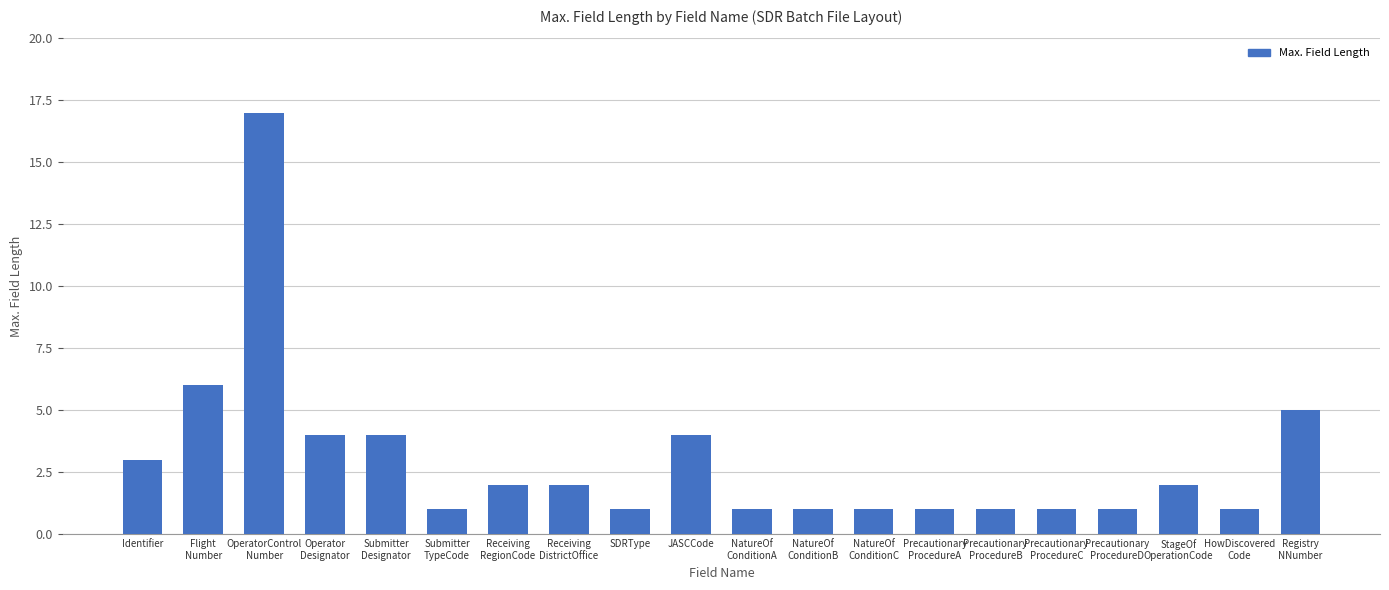

What position from the right is NatureOf
ConditionB?

9